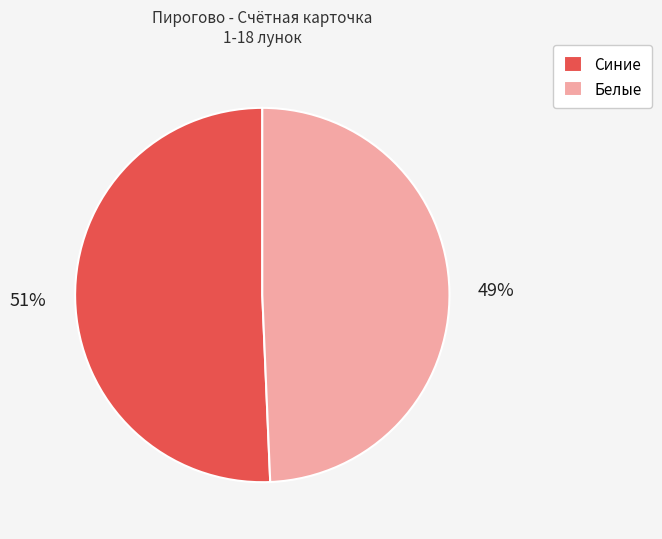

Which category has the smallest portion of the pie?

Белые